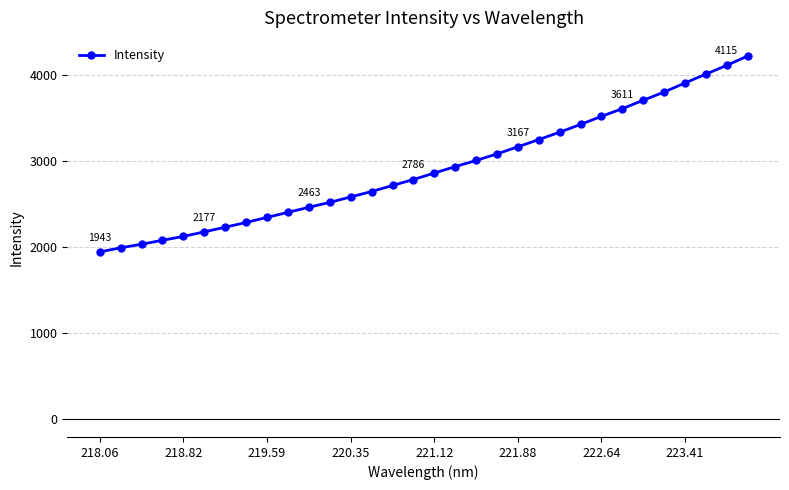

What is the value of the 8th point from the left?

2285.7